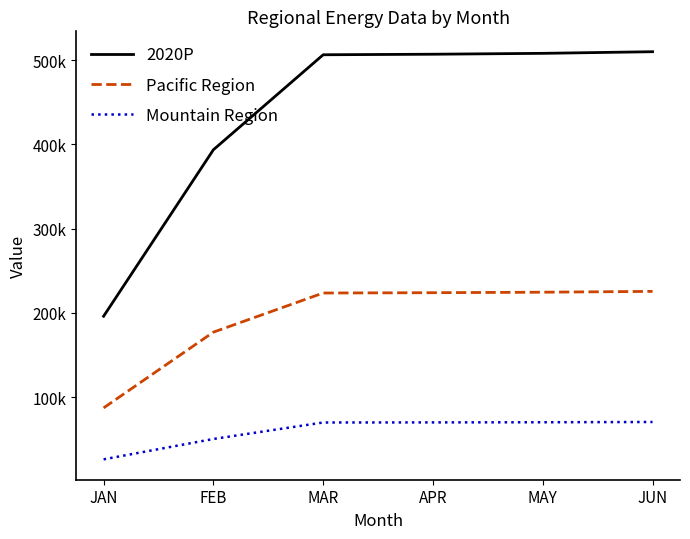

True or false: Mountain Region and 2020P intersect in this chart.

False